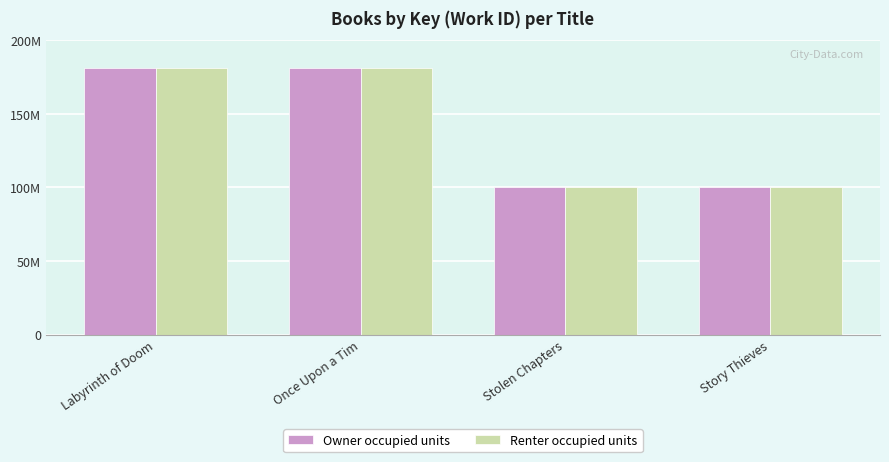

Is the value of Owner occupied units at Labyrinth of Doom greater than the value of Renter occupied units at Labyrinth of Doom?

No